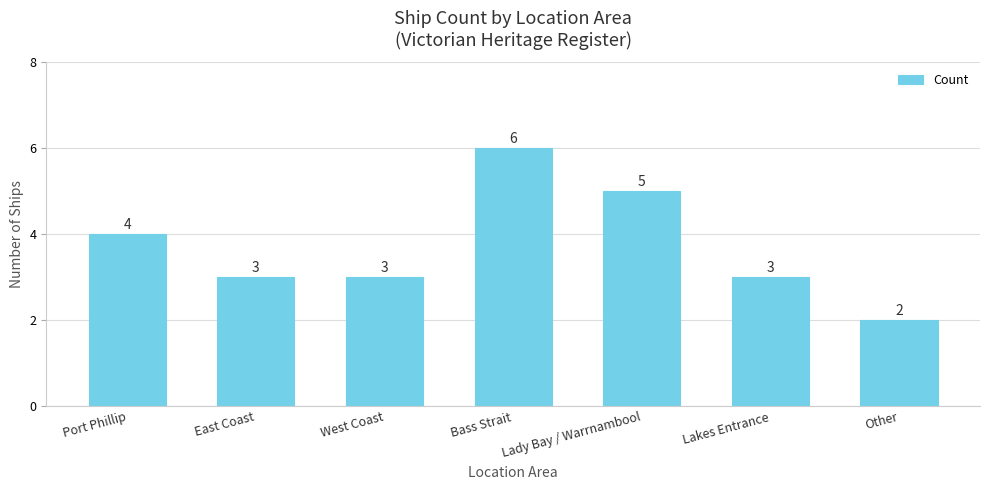

Is it true that the value at Port Phillip is 4?

True